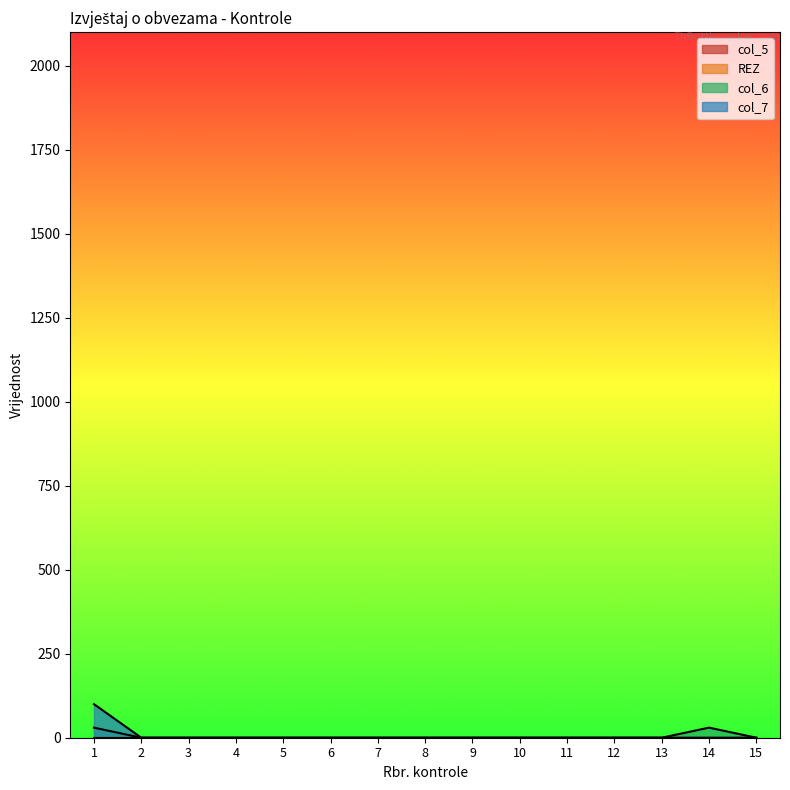

Between 4 and 6, which series saw the biggest shift?

col_5 line